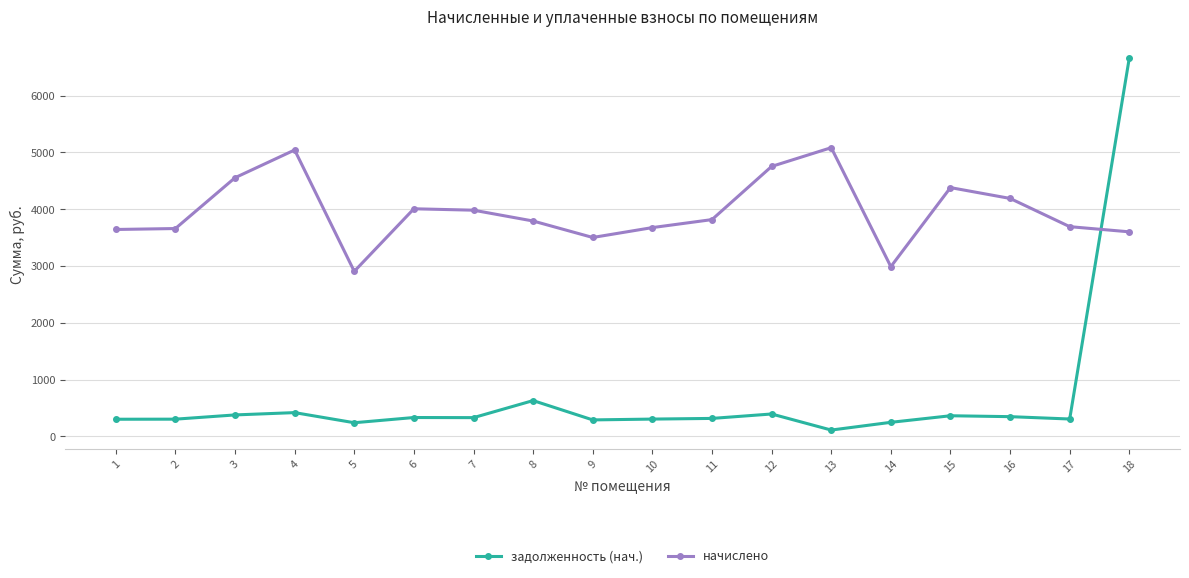

At which label does задолженность (нач.) first exceed 331?

3